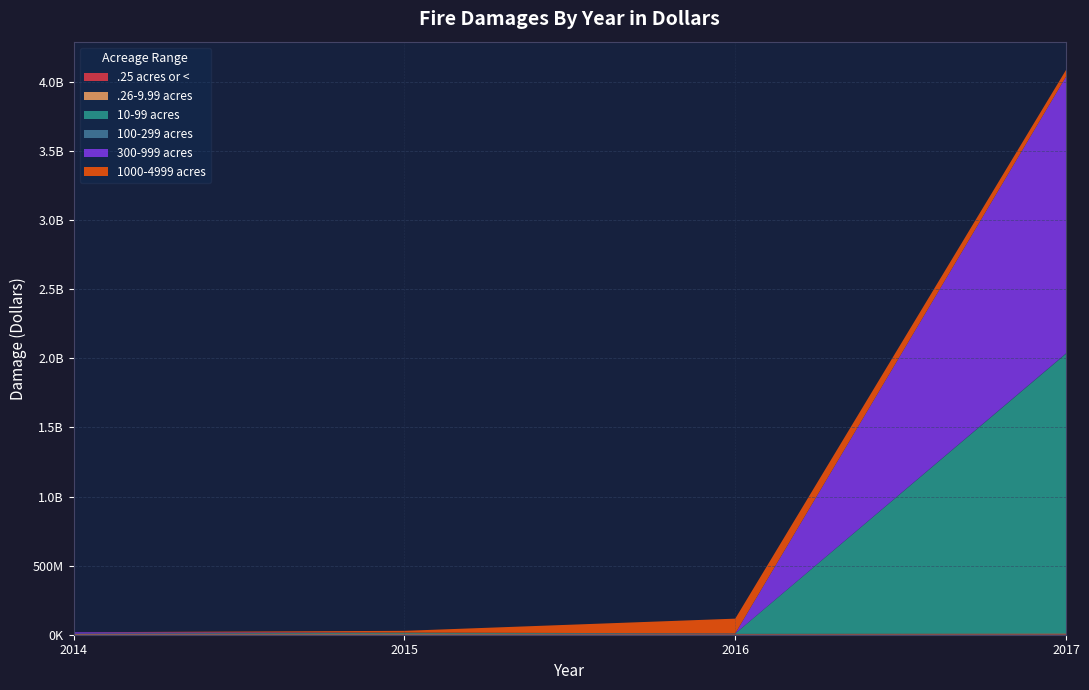

Reading left to right, list all the values displayed in this chart.

.25 acres or <: 1483275	1069216	2347372	2695787
.26-9.99 acres: 4483742	6787118	3920937	6344097
10-99 acres: 1773215	5964097	2322070	2024442332
100-299 acres: 616601	1661252	144692	3229200
300-999 acres: 9587328	73085	1051114	2003391405
1000-4999 acres: 7	12575500	106585475	47950973